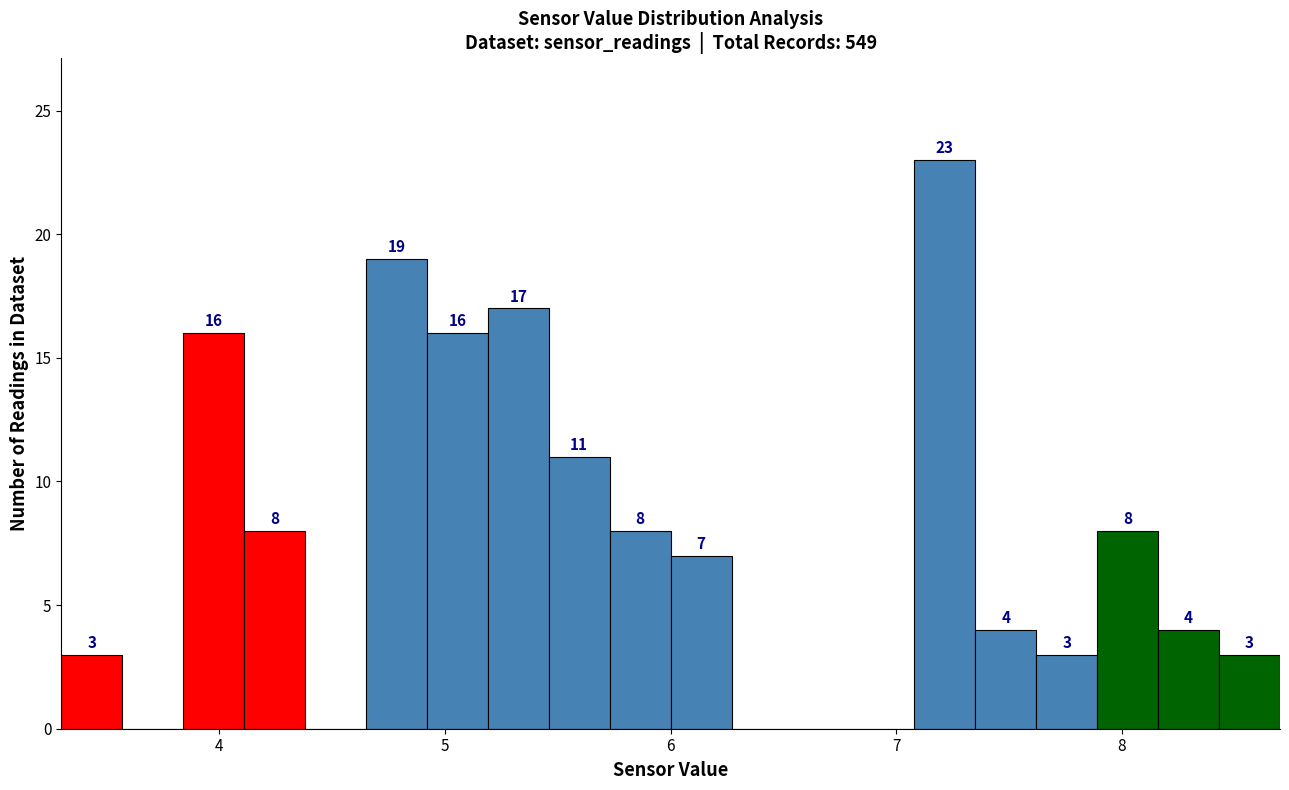

Read against the x-axis, roughly where is the centre of the tallest bar?

7.2